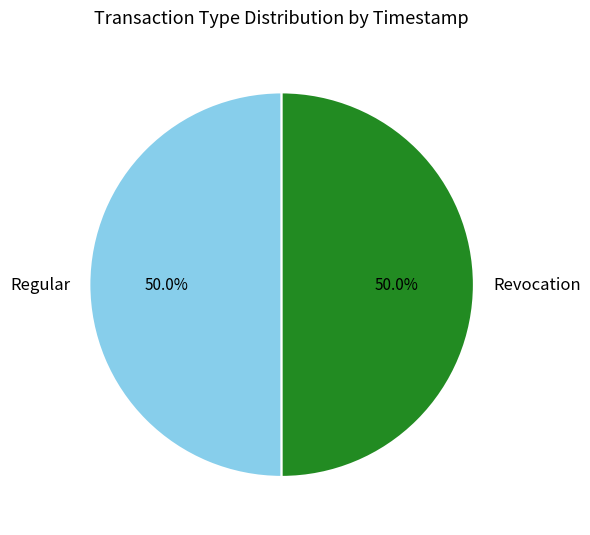

Count the number of slices in the pie.

2